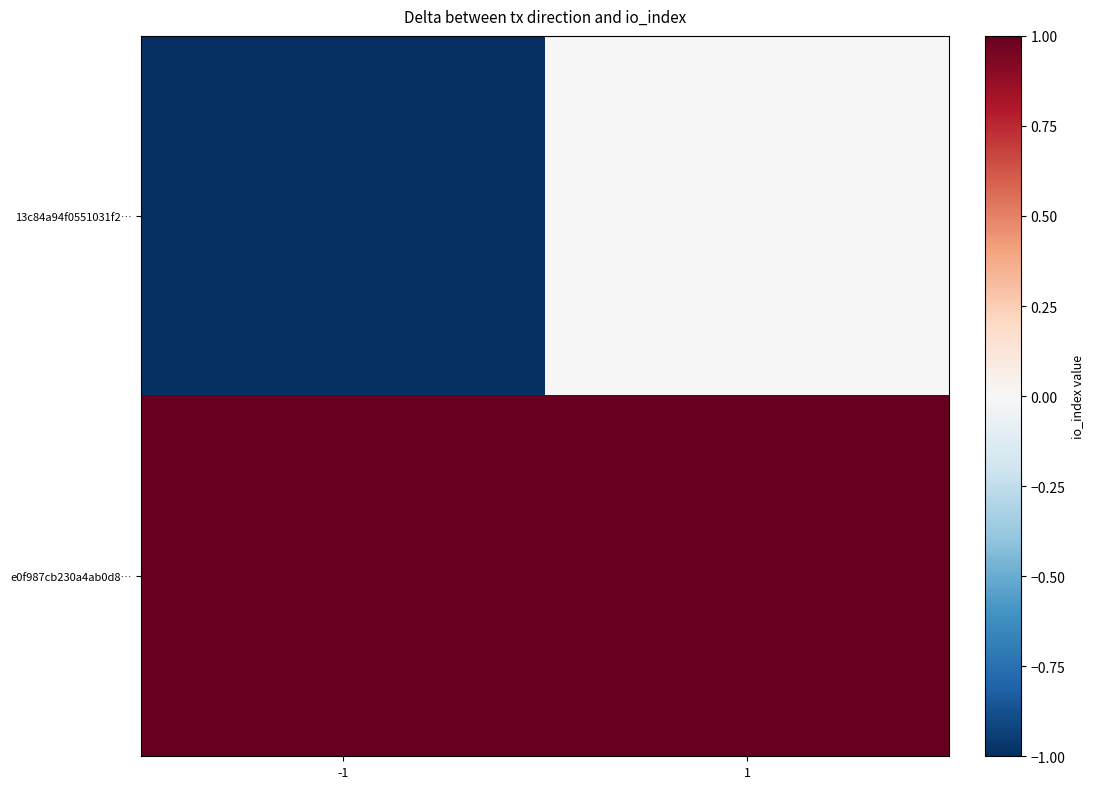

At 1, list the series in order from smallest to largest.

13c84a94f0551031f2…, e0f987cb230a4ab0d8…